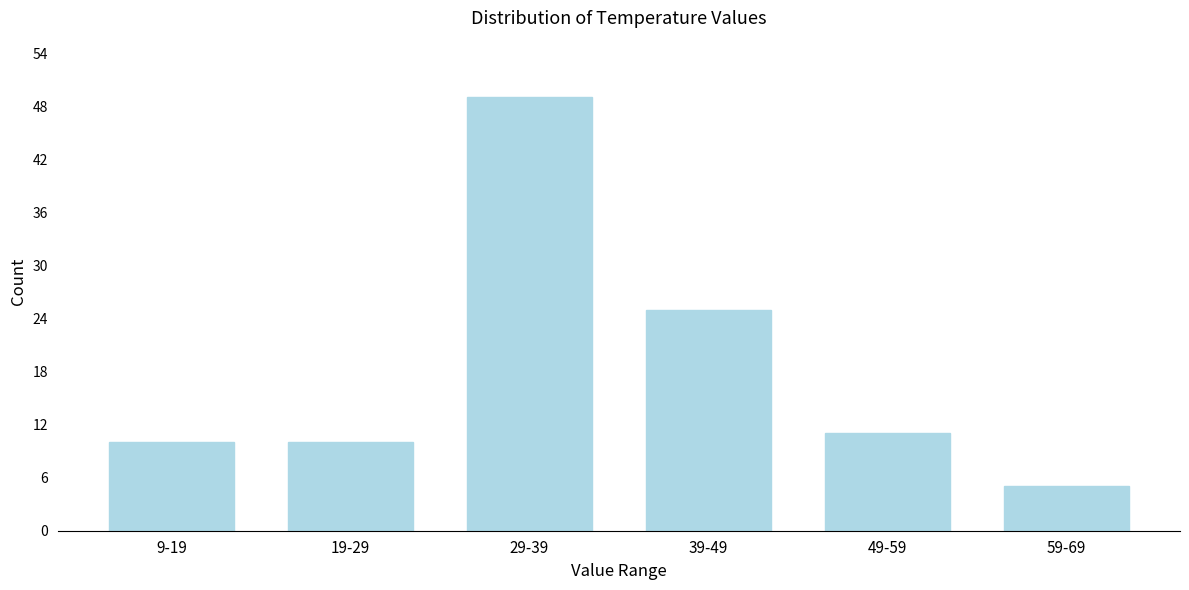

Reading right to left, what are all the values shown in this chart?

5	11	25	49	10	10